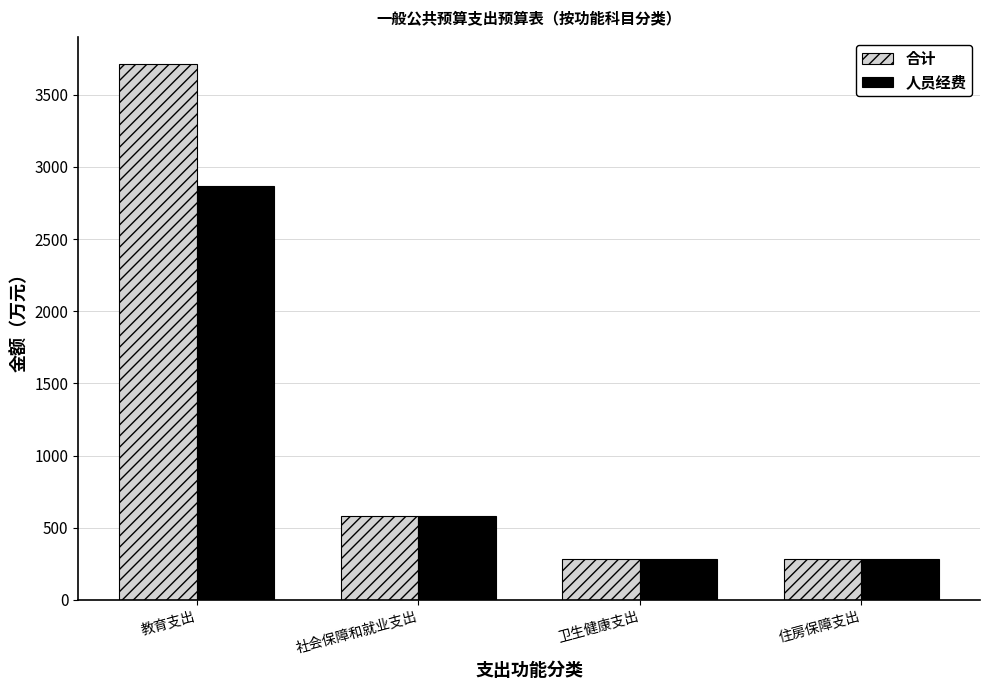

Which series has the largest range (max minus min)?

合计